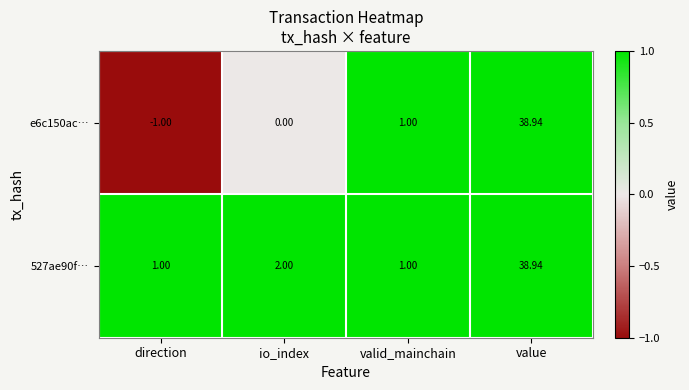

At which label does 527ae90f… reach its peak?

value